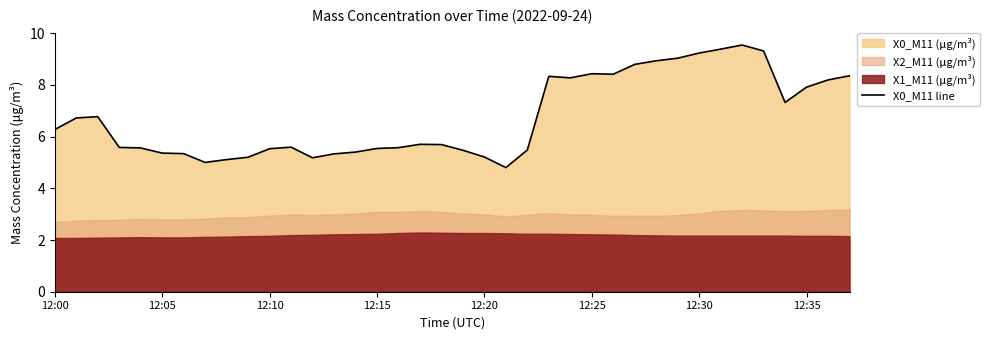

The X0_M11 line series shows 7.9 at 12:35. True or false?

True